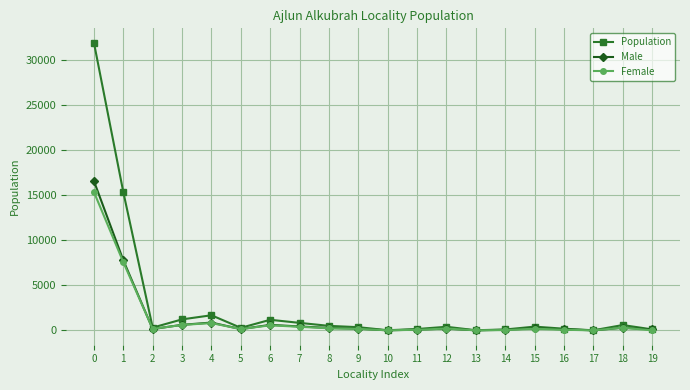

Is the value of Population at 4 greater than the value of Male at 7?

Yes